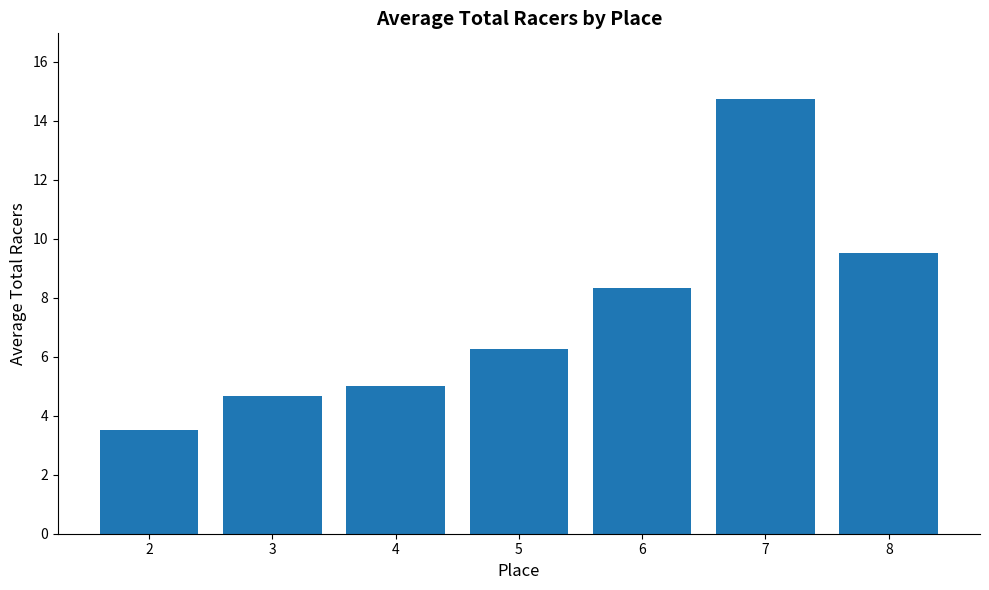

What is the average value?

7.4